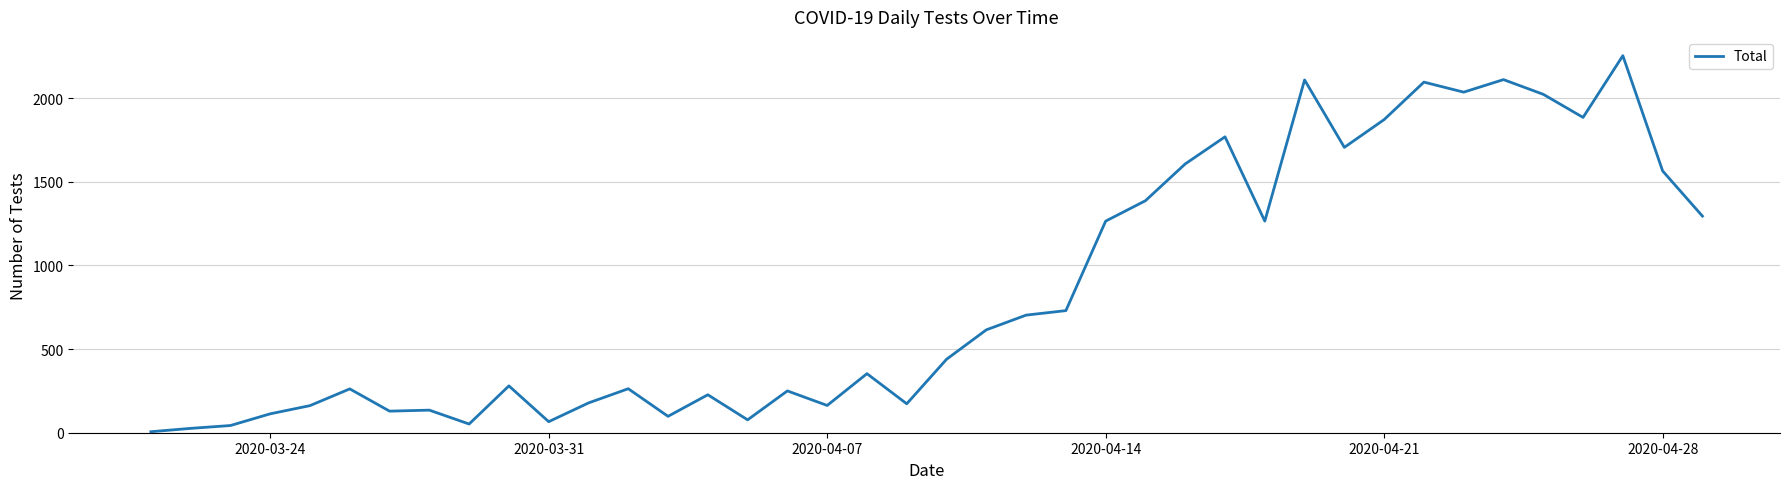

The value at 2020-04-07 is 245. True or false?

False